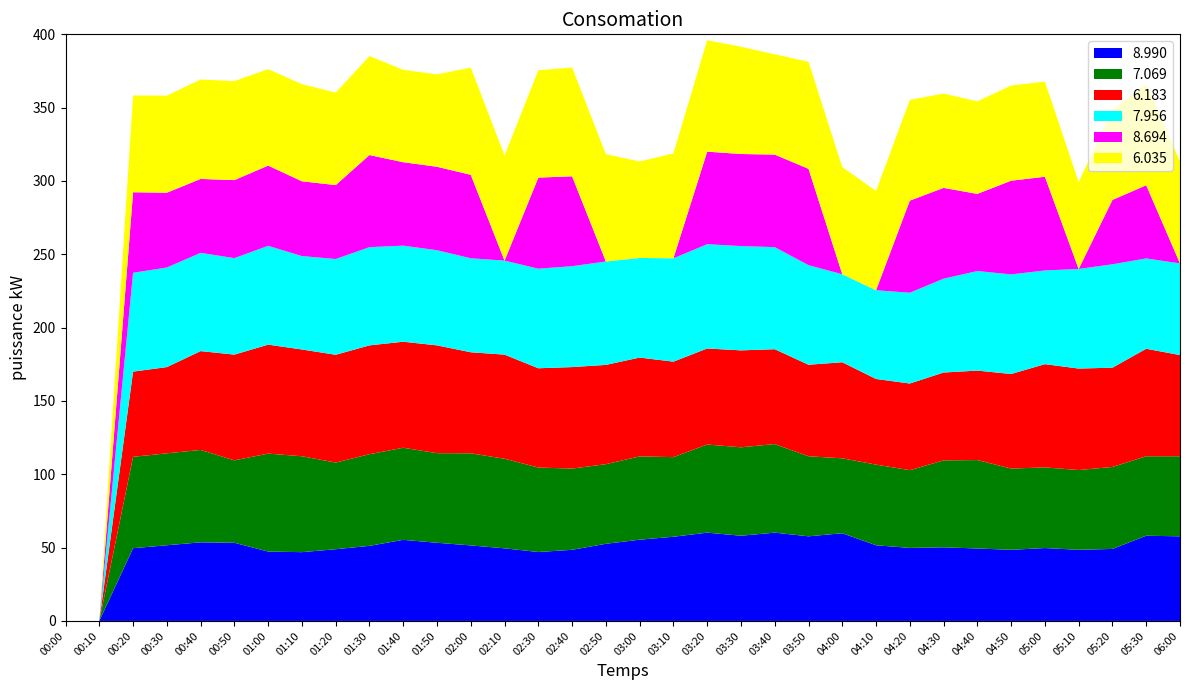

The value of 8.990 at 06:00 is 24.6. True or false?

False